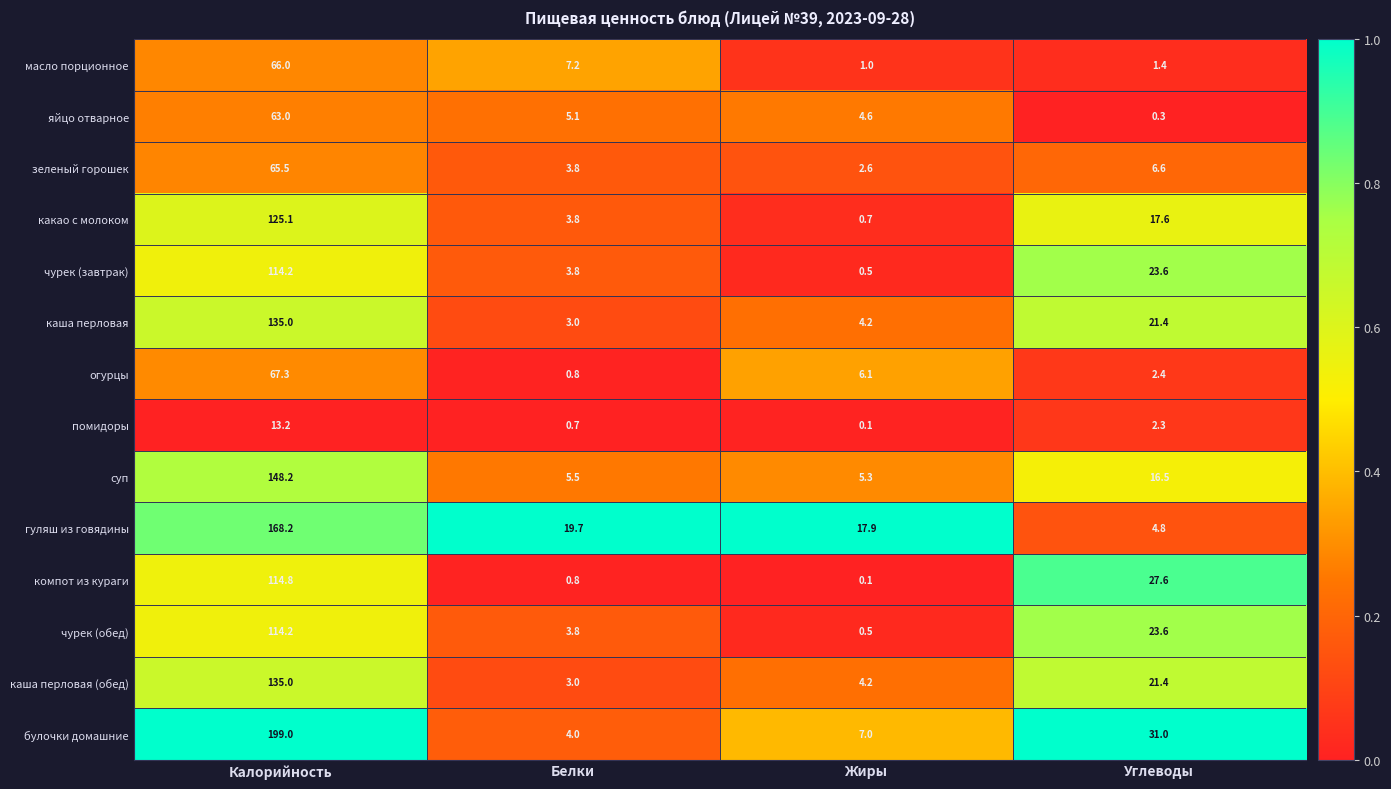

At which category does the chart reach its peak across all series?

Калорийность